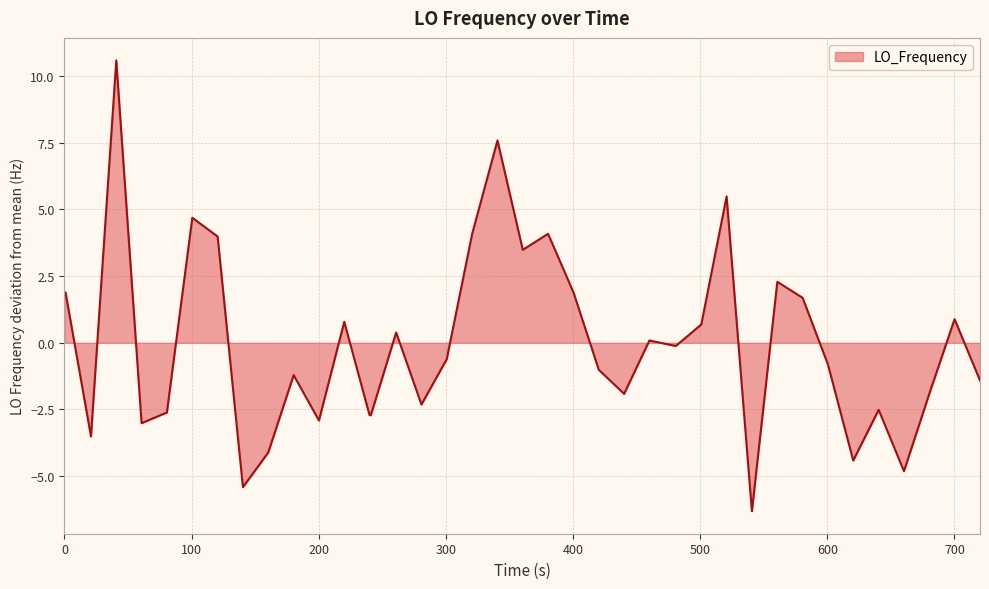

What is the difference between the maximum and minimum values?

16.9